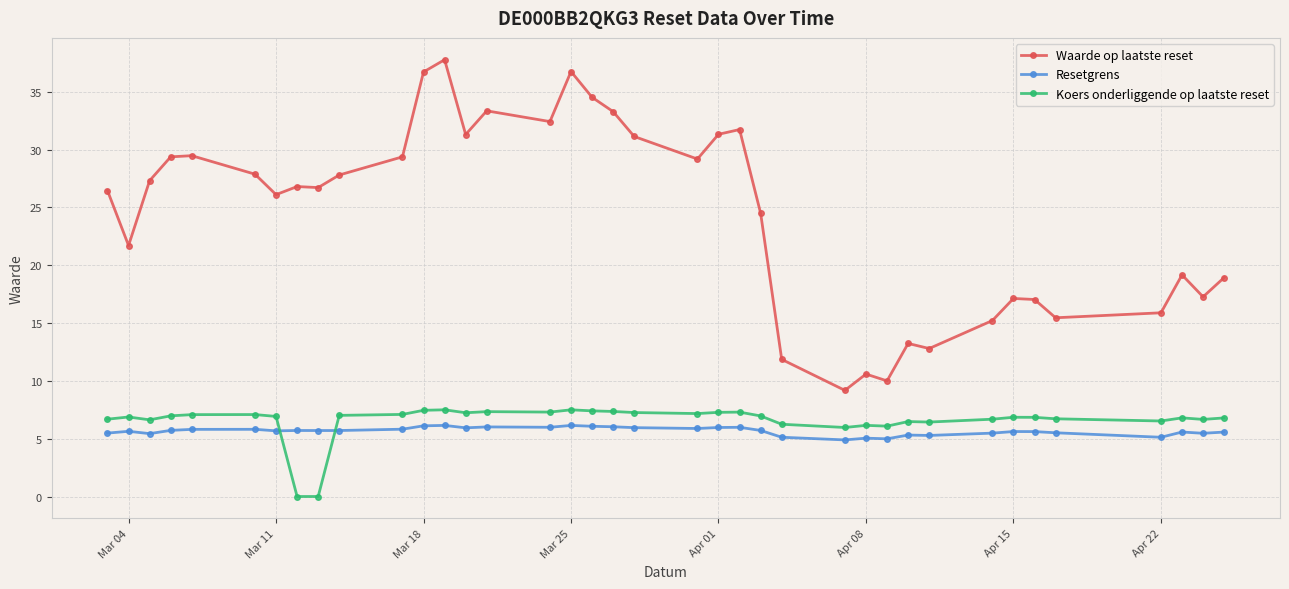

True or false: Resetgrens and Waarde op laatste reset intersect in this chart.

False